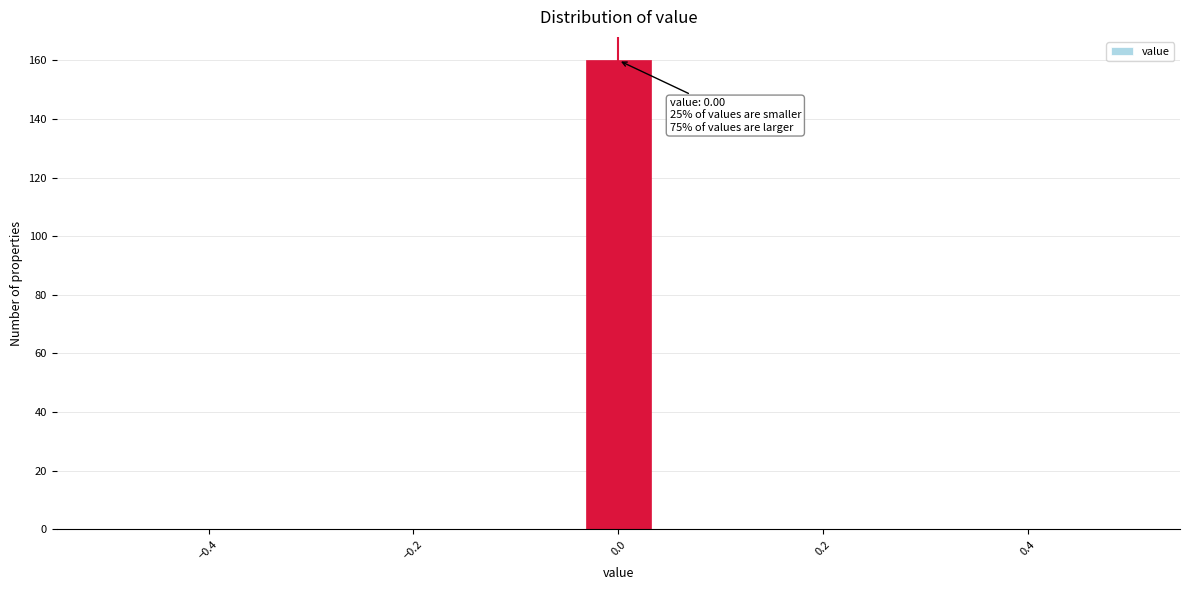

Read against the x-axis, roughly where is the centre of the tallest bar?

0.00